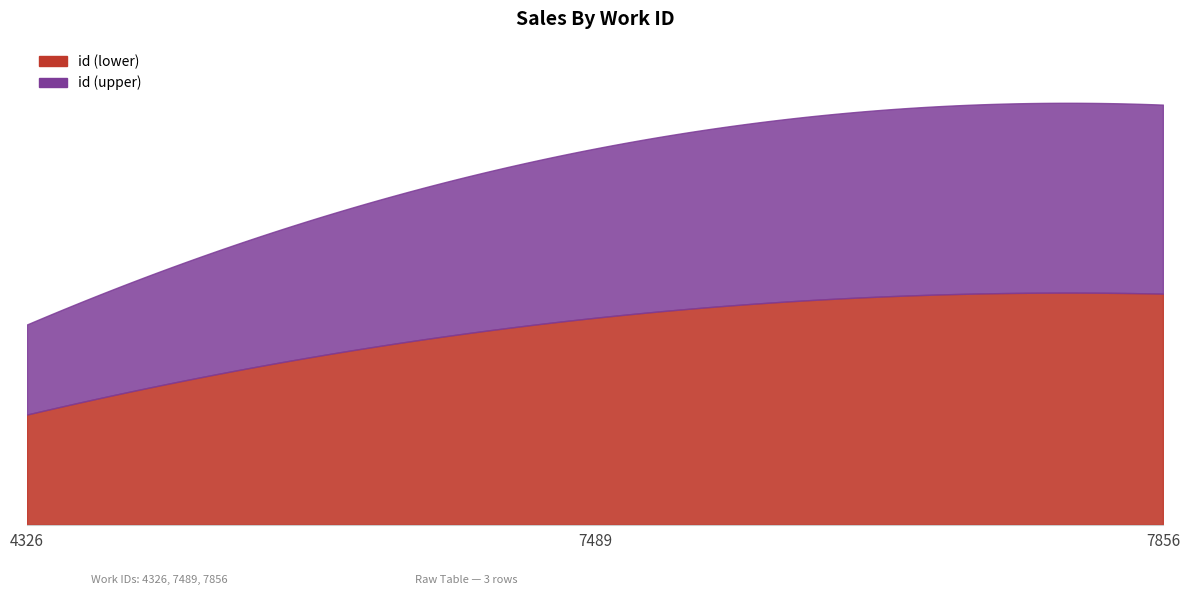

Which label corresponds to the largest value in the chart?

7856